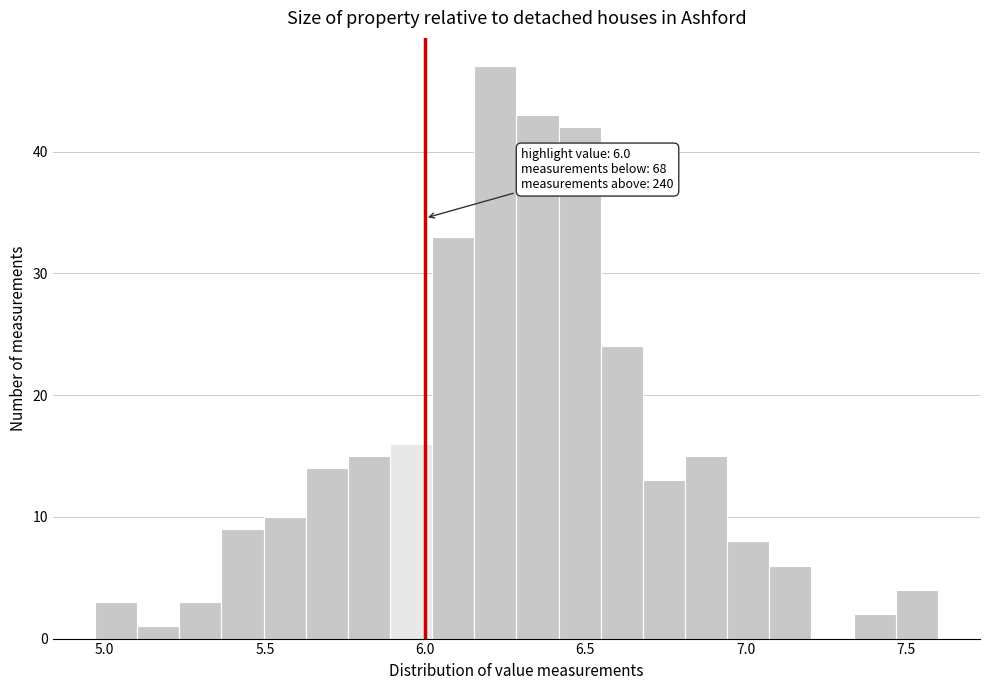

Read against the x-axis, roughly where is the centre of the tallest bar?

6.20